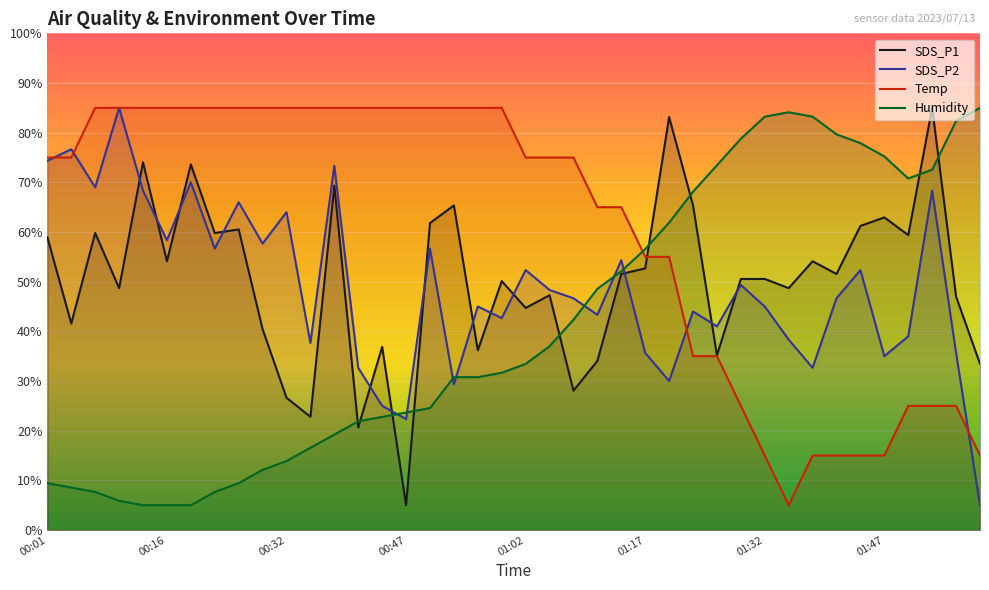

What is the maximum value shown in the chart?

85.0